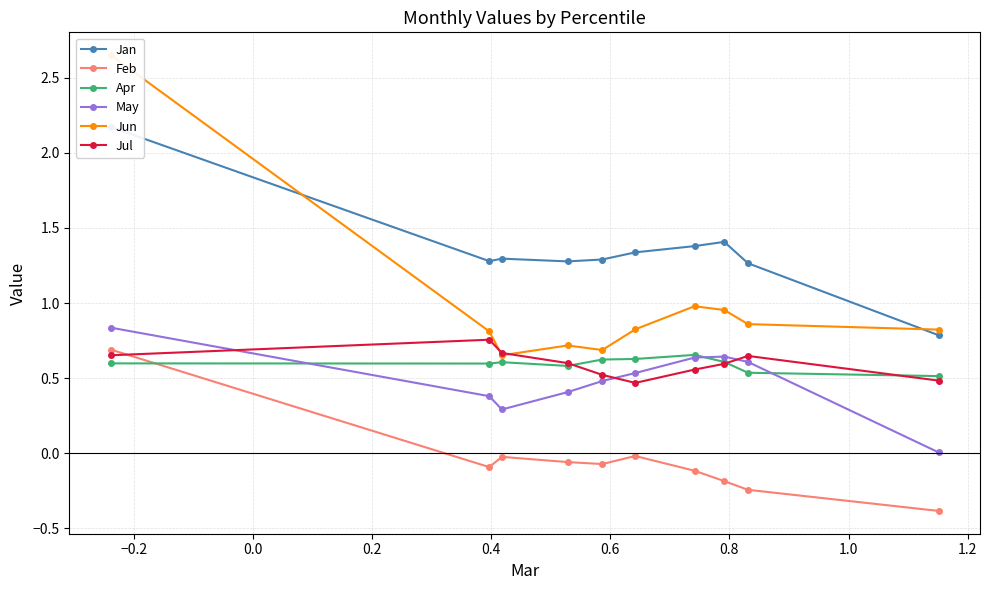

What are all the series names shown in the legend?

Jan, Feb, Apr, May, Jun, Jul